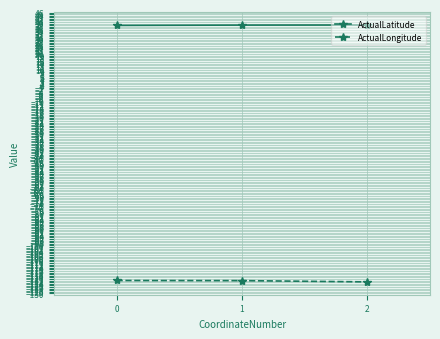

What is the value of the ActualLongitude point at the 1st from the left?

-121.9